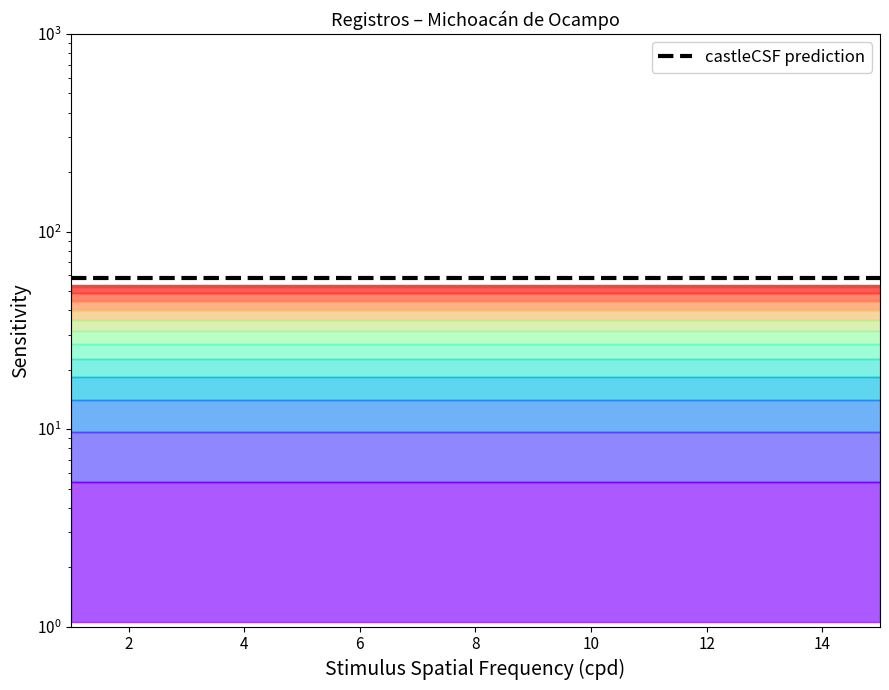

True or false: castleCSF prediction and Clave de la localidad intersect in this chart.

False